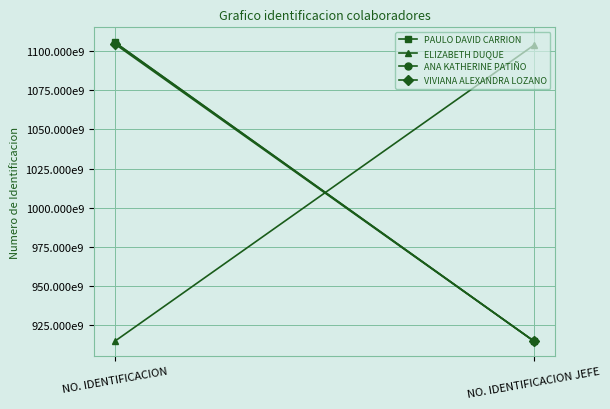

At which label does PAULO DAVID CARRION reach its peak?

NO. IDENTIFICACION